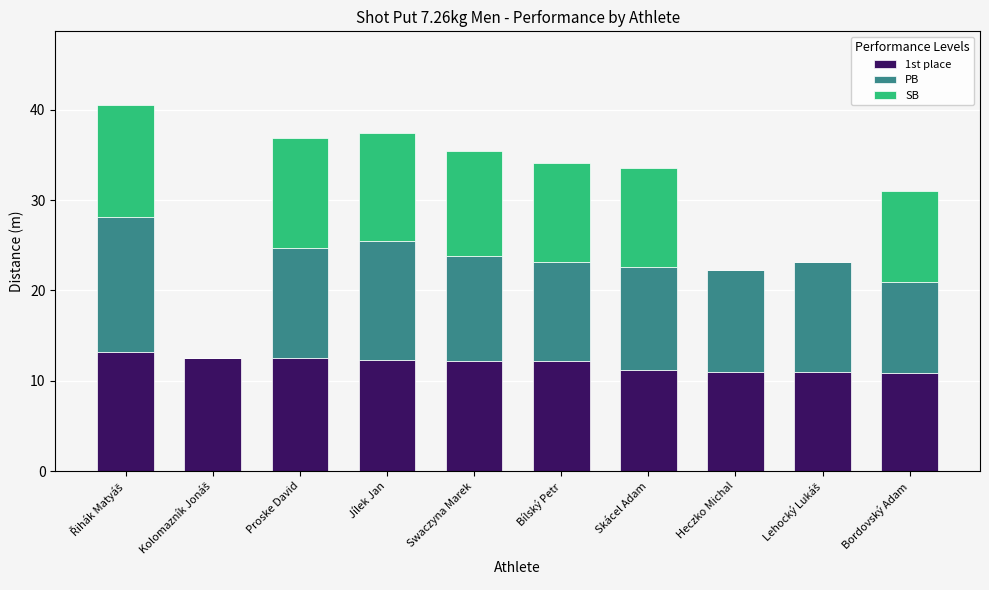

The value of 1st place at Bílský Petr is 21.1. True or false?

False